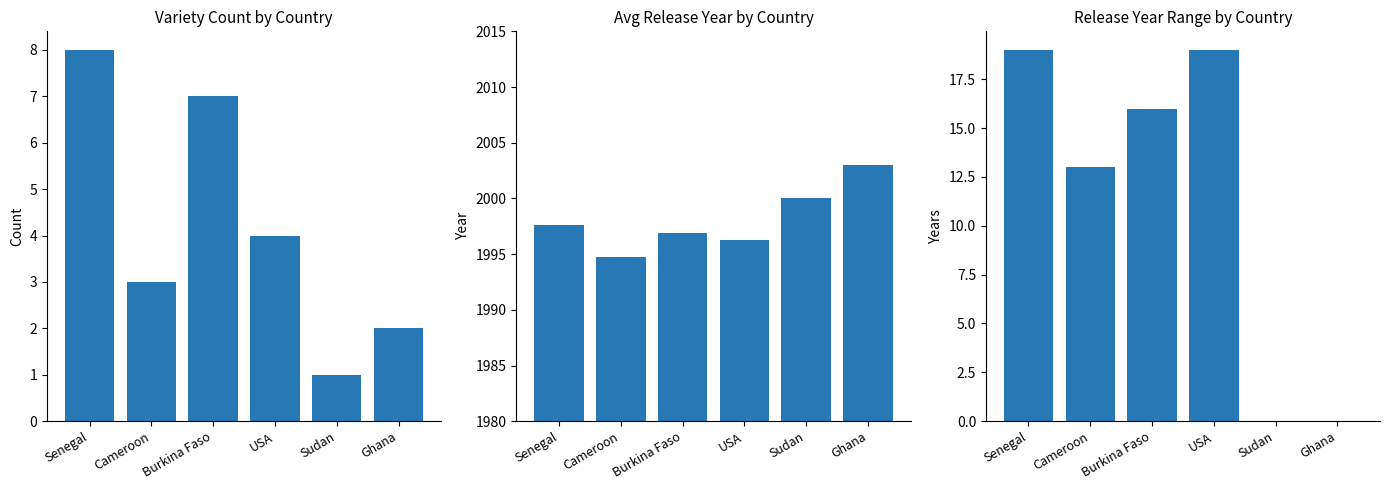

What is the average value of the avg yr released series?

1998.1